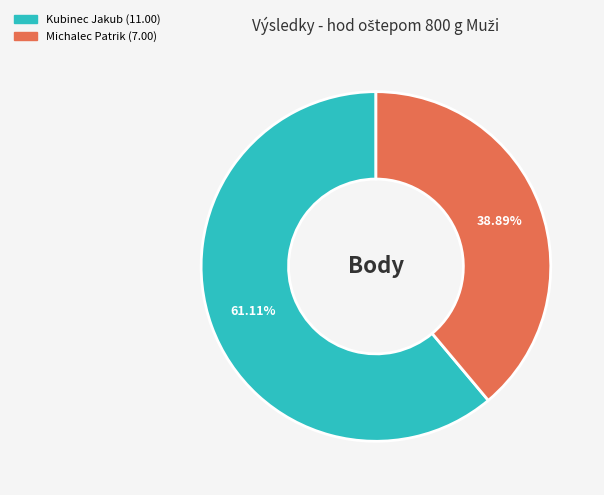

Does Michalec Patrik represent more than half of the total?

No